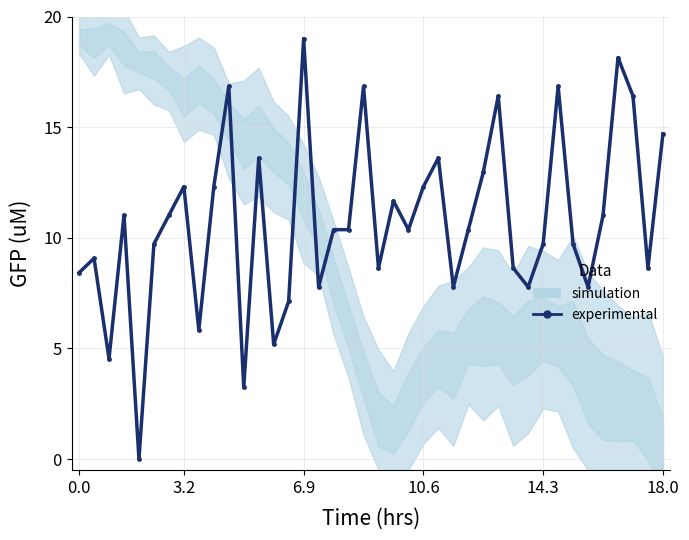

Read the value at 12.

13.6